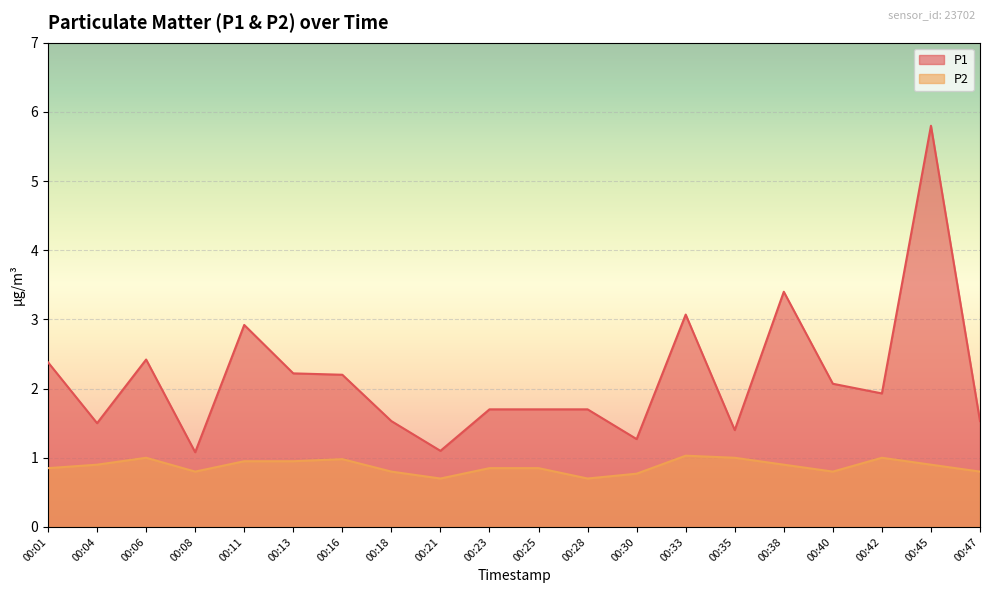

Which series changed the most between 00:18 and 00:40?

P1